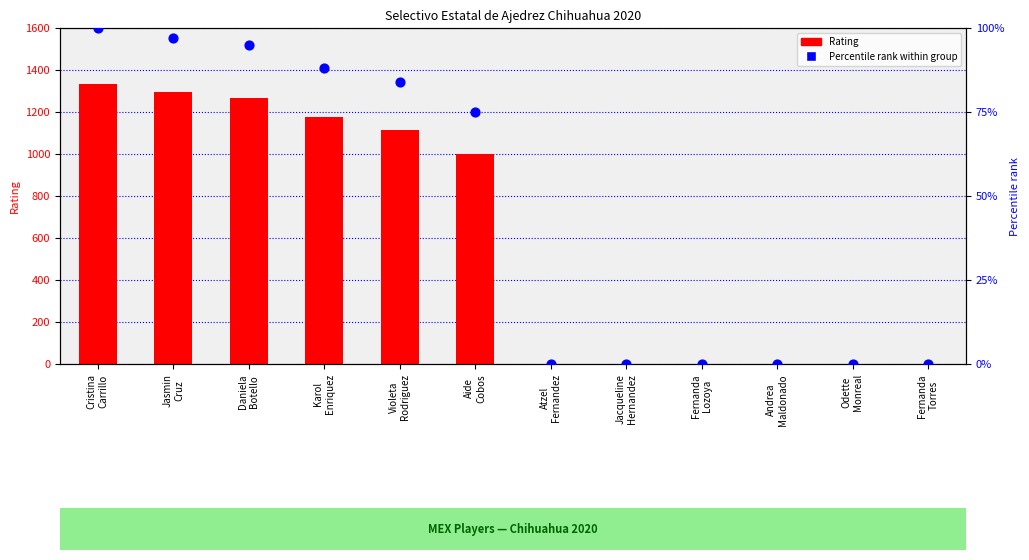

At how many categories does at least one series exceed 1316?

1